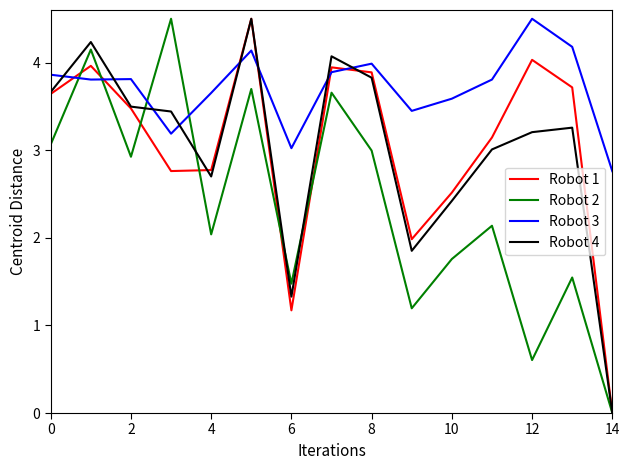

After their last crossing, which series has the higher values: Robot 2 or Robot 3?

Robot 3